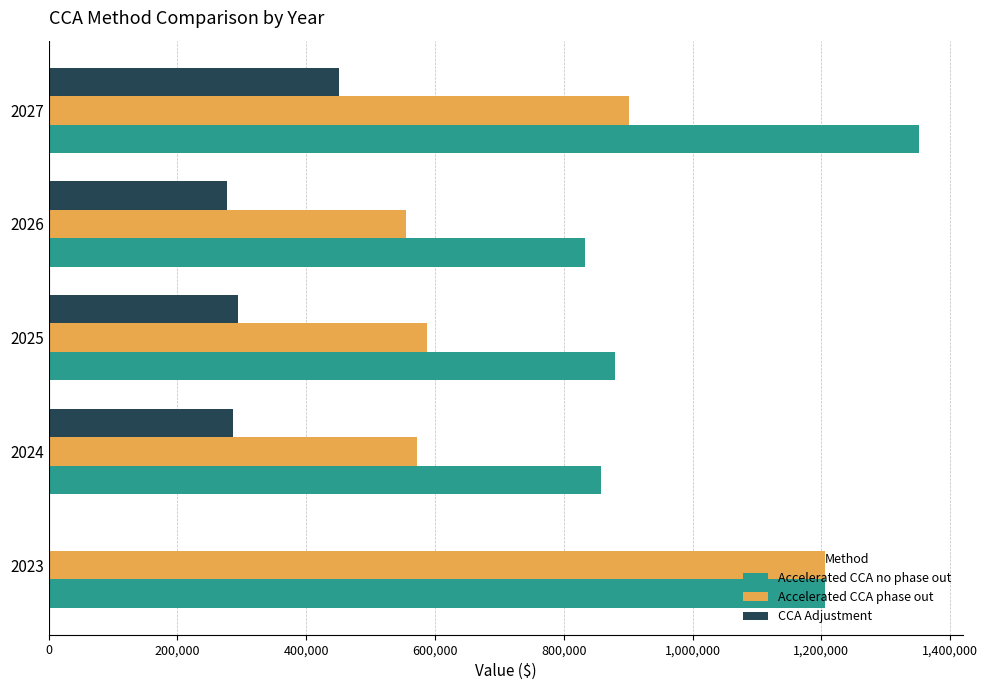

What is the sum of all Accelerated CCA phase out values?

3819748.9